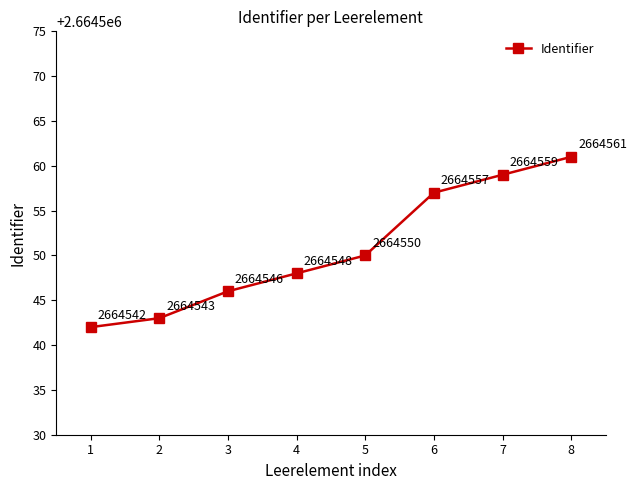

What is the maximum value shown in the chart?

2664561